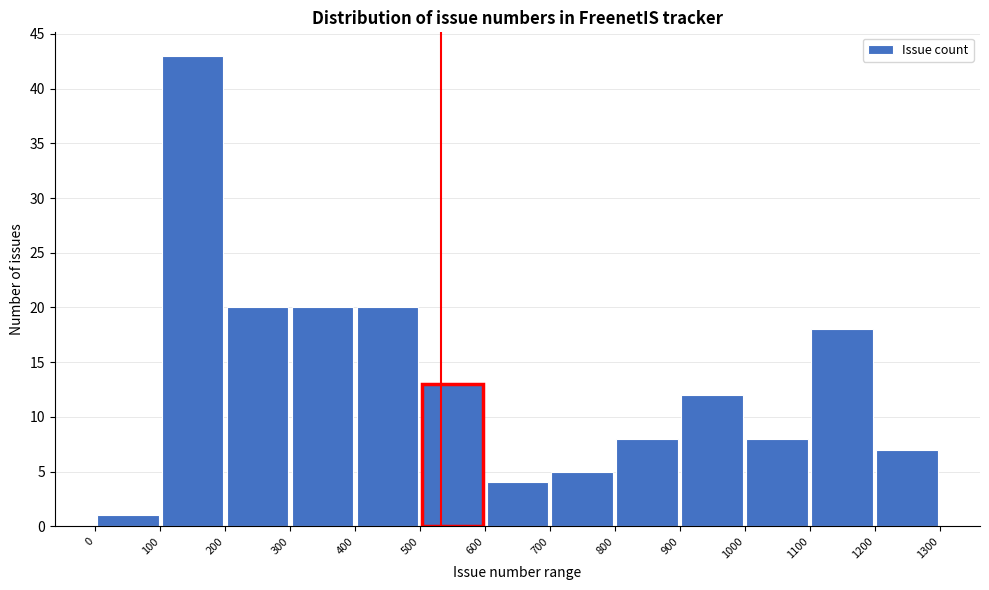

Reading left to right, list every bar in this chart as the range it spans on the x-axis followed by its height. The values are not printed on the chart, so give them approximately, as read against the axis.

0 to 100: 1
100 to 200: 43
200 to 300: 20
300 to 400: 20
400 to 500: 20
500 to 600: 13
600 to 700: 4
700 to 800: 5
800 to 900: 8
900 to 1000: 12
1000 to 1100: 8
1100 to 1200: 18
1200 to 1300: 7